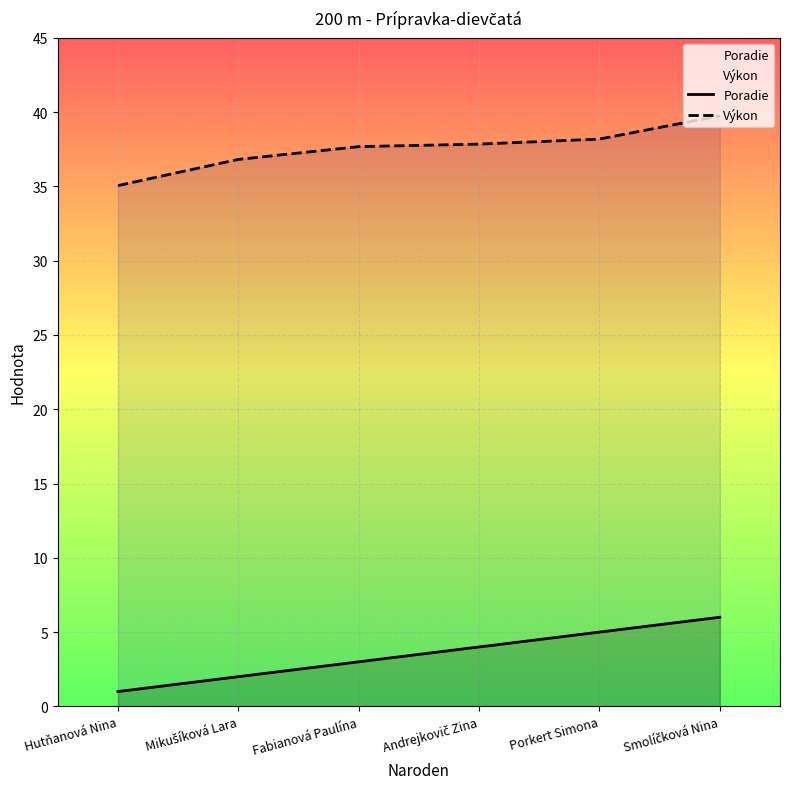

Between Fabianová Paulína and Porkert Simona, which is larger?

Porkert Simona